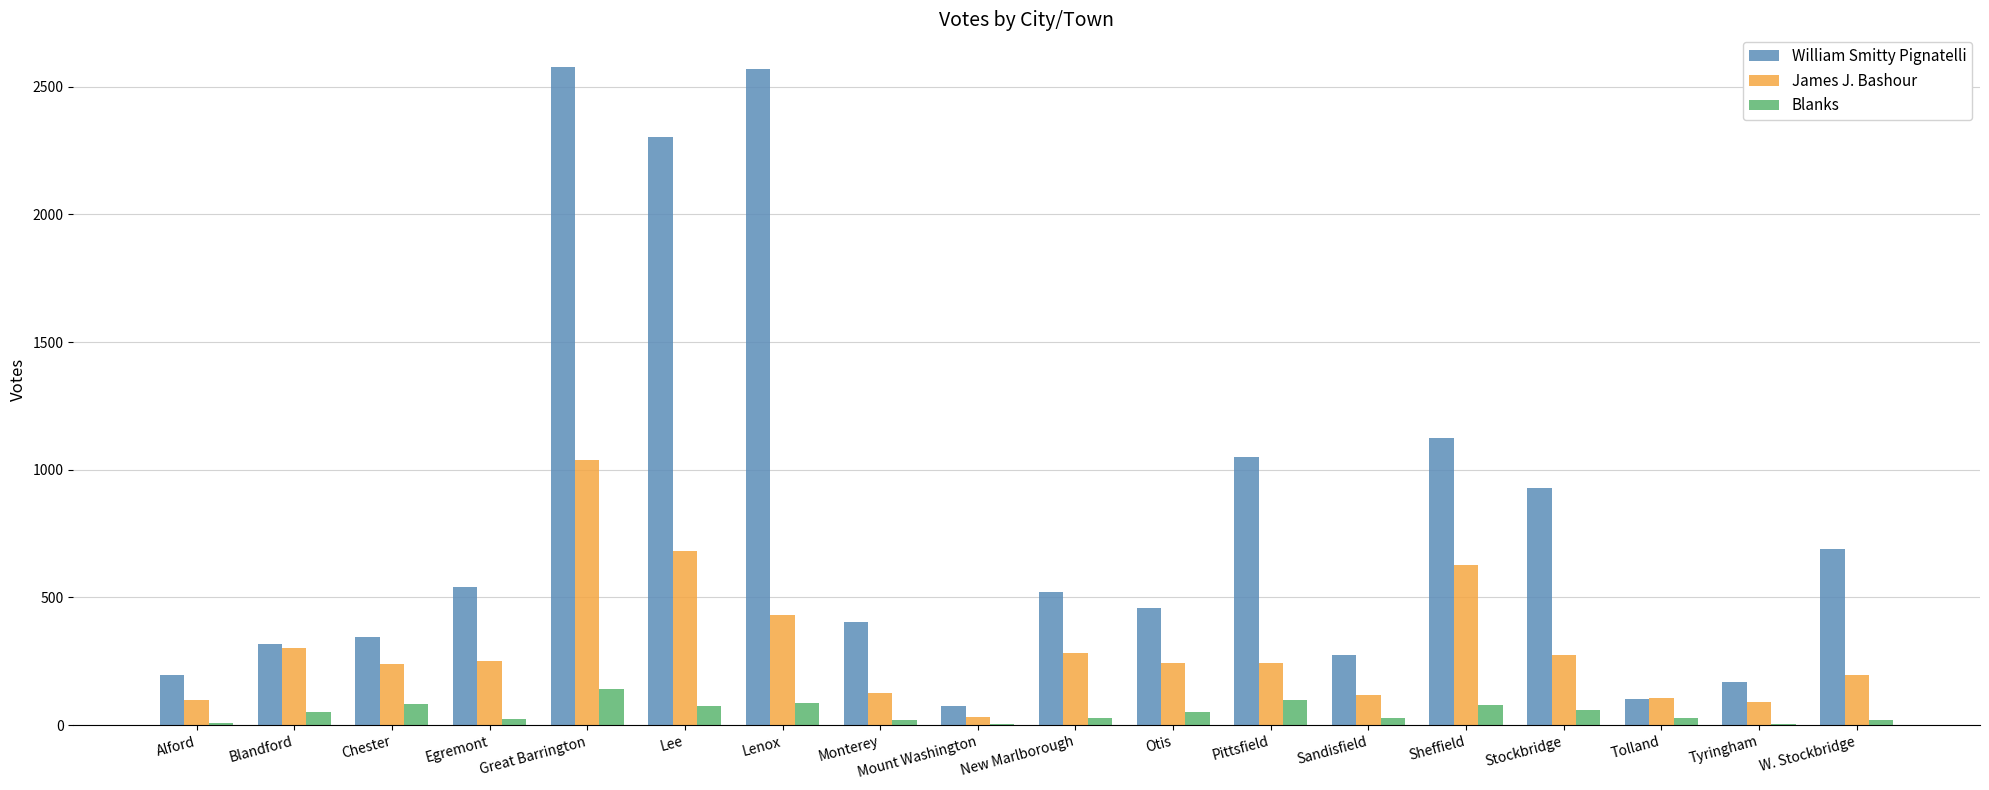

Which series has the largest range (max minus min)?

William Smitty Pignatelli